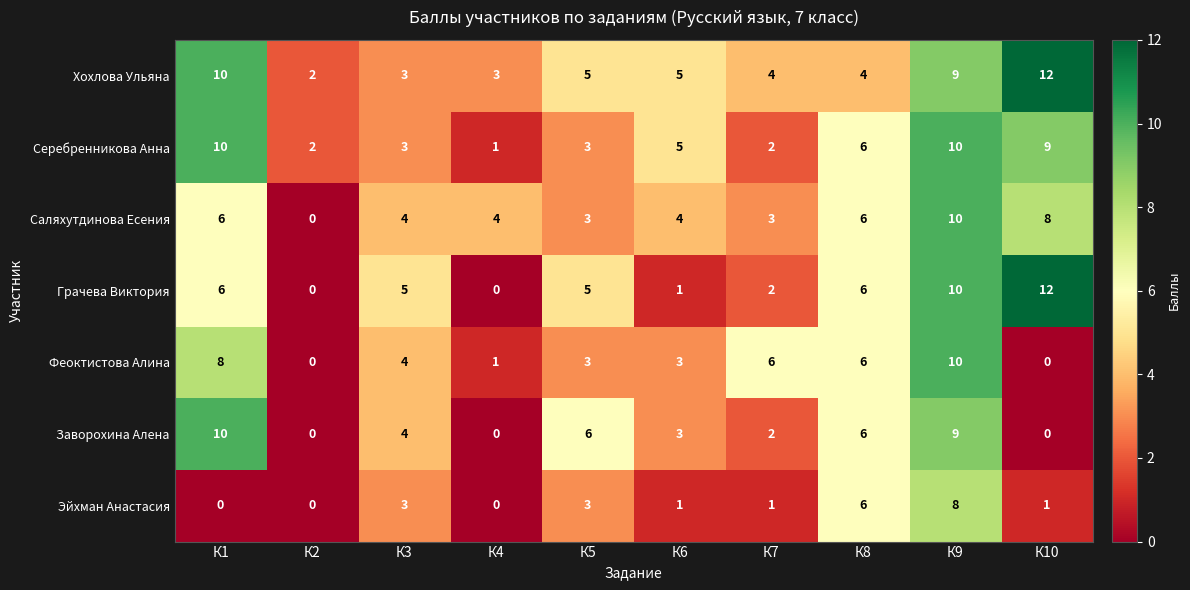

What is the spread (max minus min) of values at К7?

5